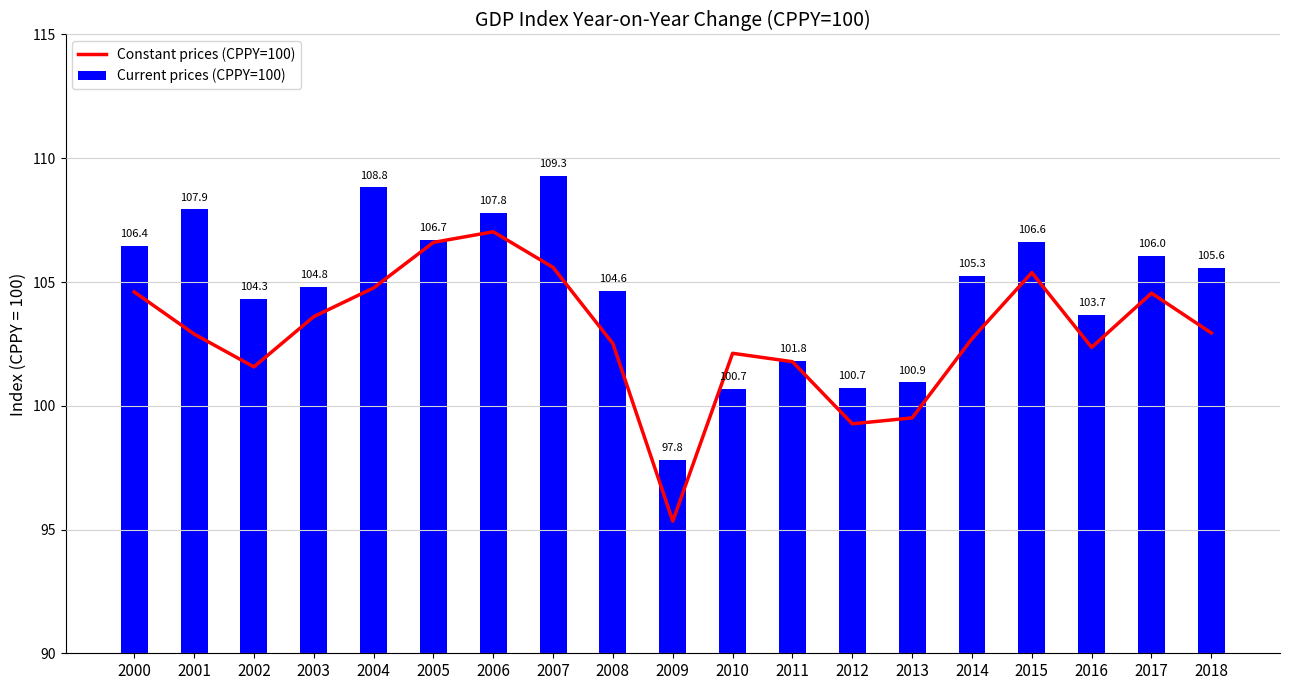

The value of Current prices (CPPY=100) at 2000 is 106.4. True or false?

True